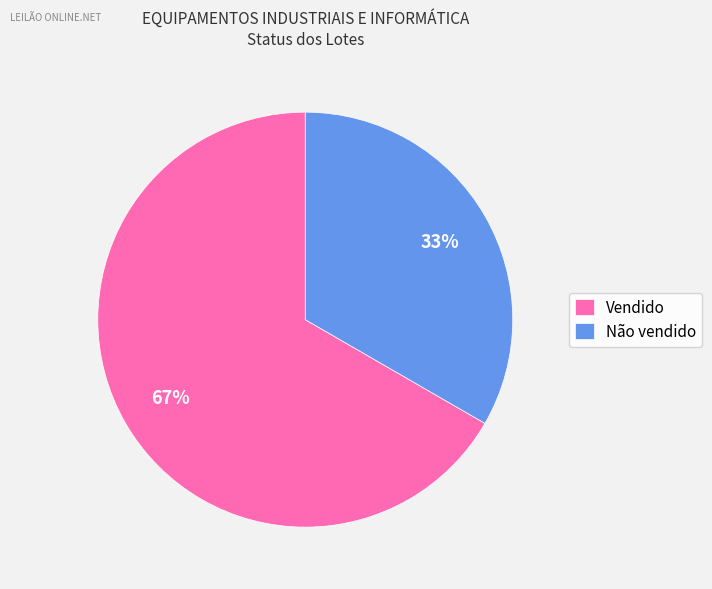

Is there a majority slice in this chart?

Yes